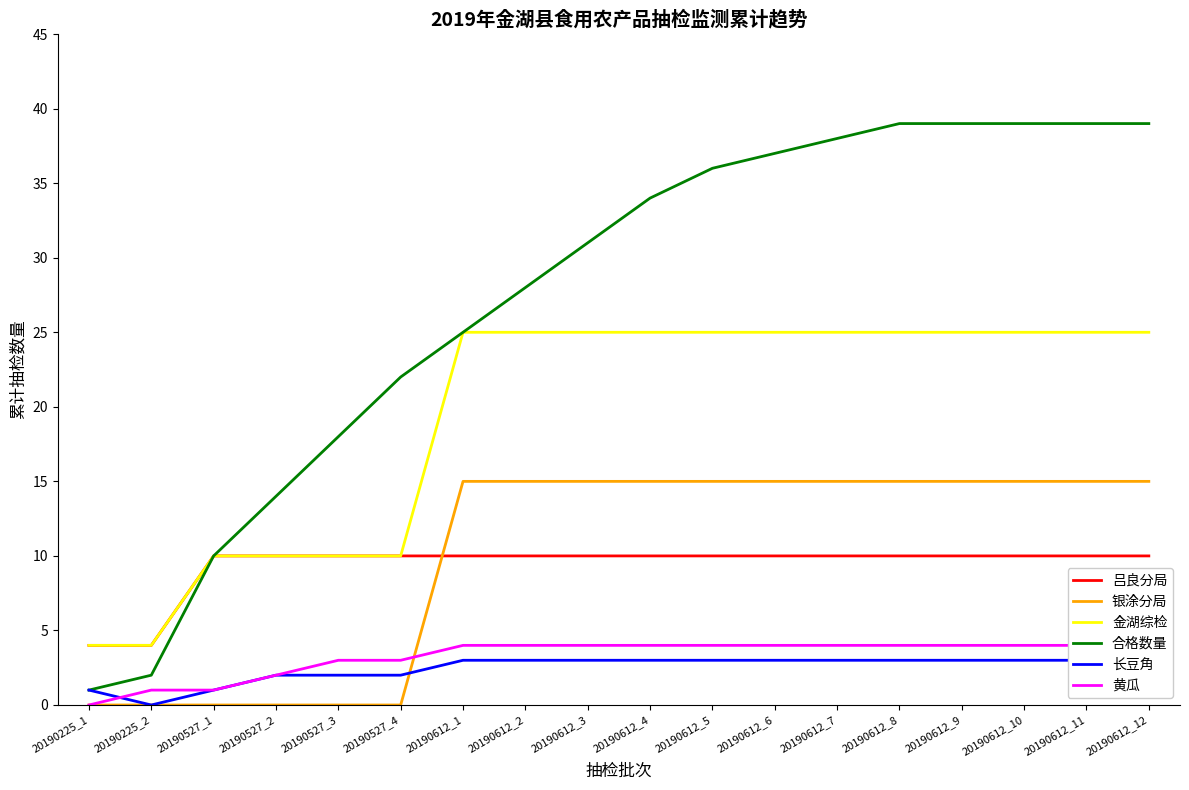

Which series has the largest total across all categories?

合格数量